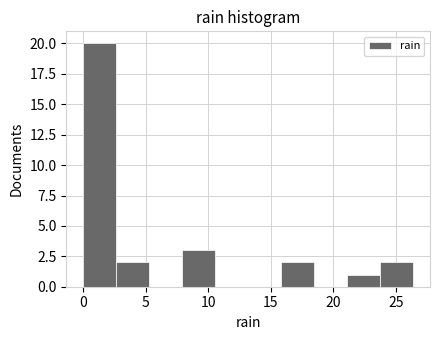

Reading left to right, list every bar in this chart as the range it spans on the x-axis followed by its height. Neither the bar edges nor the heights are printed on the chart, so give them approximately, as read against the axes.

0.0 to 2.5: 20
2.5 to 5.5: 2
5.5 to 8.0: 0
8.0 to 10.5: 3
10.5 to 13.0: 0
13.0 to 16.0: 0
16.0 to 18.5: 2
18.5 to 21.0: 0
21.0 to 24.0: 1
24.0 to 26.5: 2